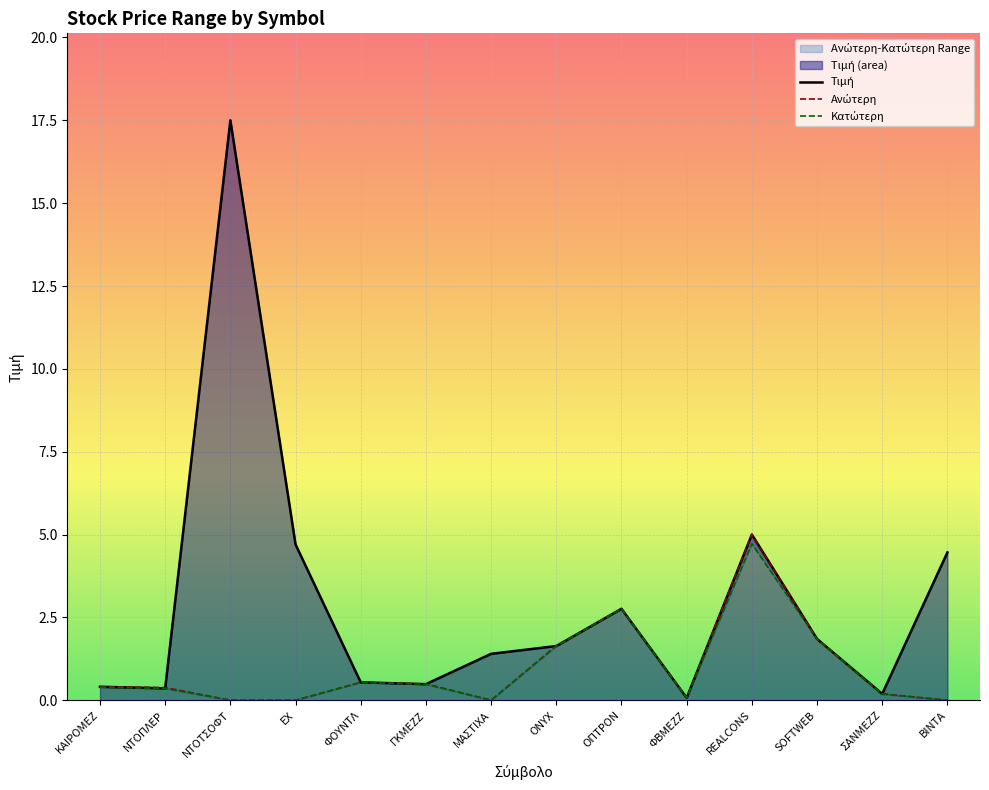

How many lines are shown in the chart?

3